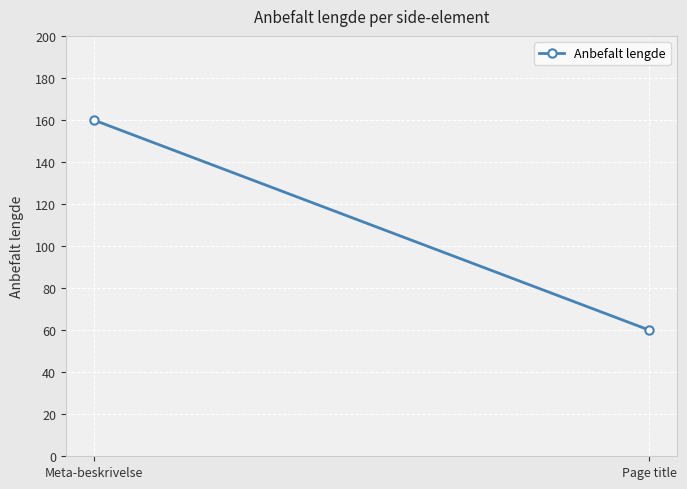

The value at Page title is 24. True or false?

False